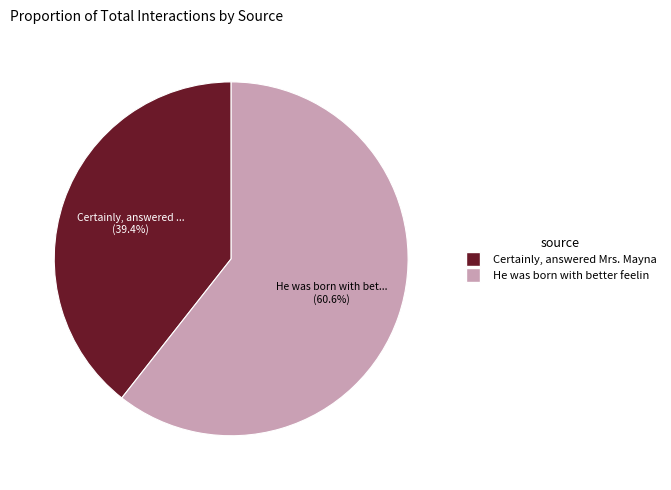

Is there a majority slice in this chart?

Yes